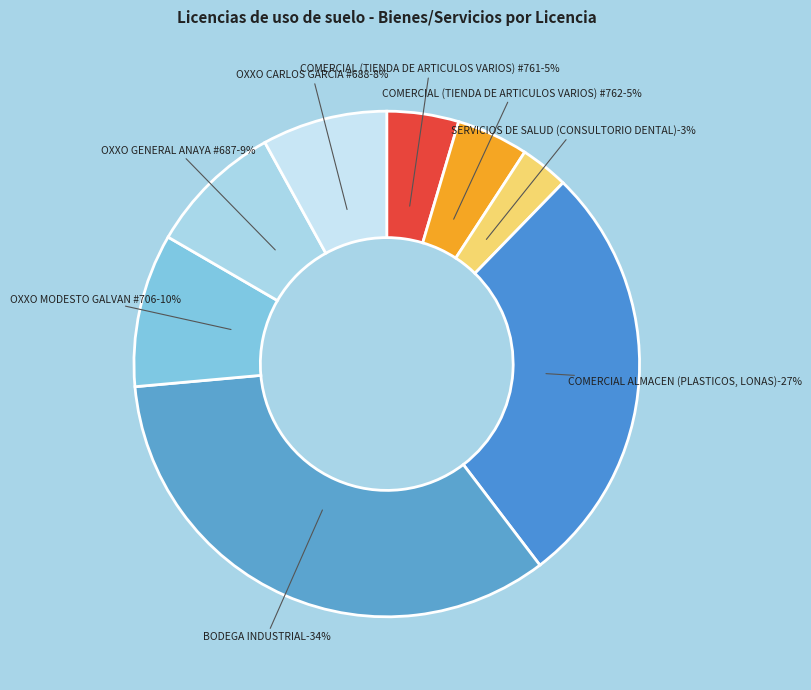

Which category has the smallest portion of the pie?

SERVICIOS DE SALUD (CONSULTORIO DENTAL)